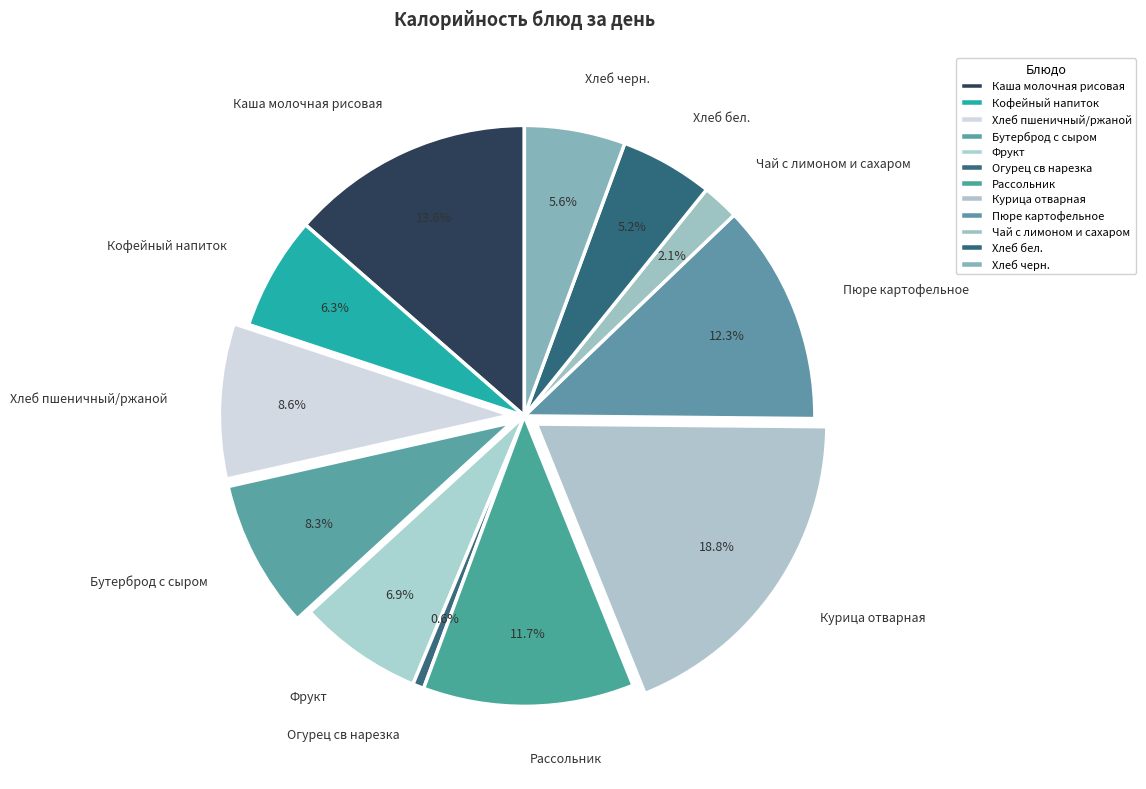

How many segments does this pie chart have?

12